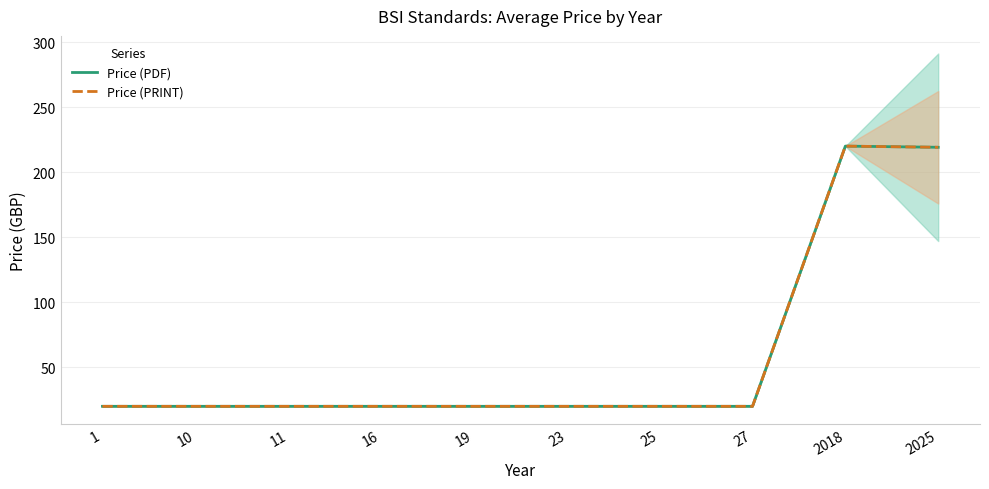

True or false: Price (PDF) and Price (PRINT) cross at least once.

False